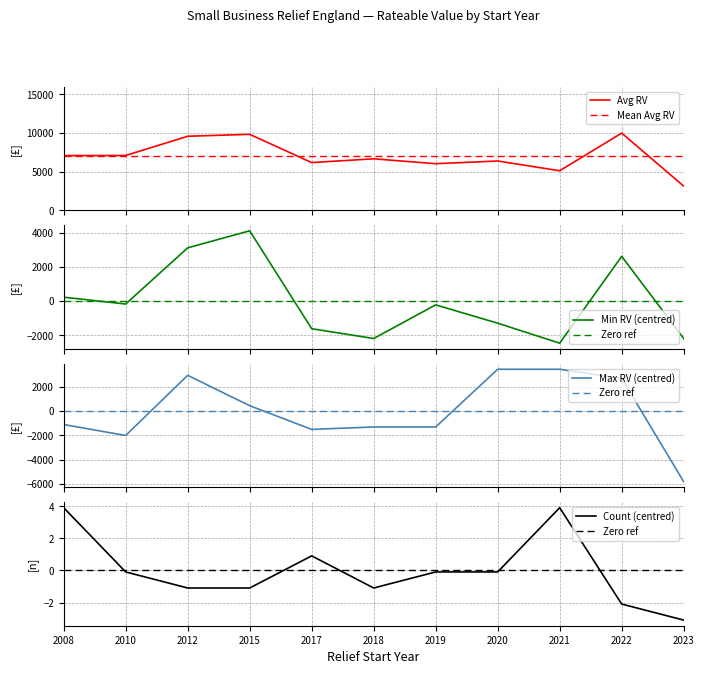

Reading right to left, extract all data points from this chart.

Avg RV: 3138.0	10000.0	5125.0	6386.0	6037.0	6669.0	6183.0	9838.0	9589.0	7100.0	7089.0
Mean Avg RV: 7014.0	7014.0	7014.0	7014.0	7014.0	7014.0	7014.0	7014.0	7014.0	7014.0	7014.0
Min RV (centred): -2190.9	2634.1	-2465.9	-1290.9	-215.9	-2190.9	-1615.9	4134.1	3134.1	-165.9	234.1
Zero ref: 0.0	0.0	0.0	0.0	0.0	0.0	0.0	0.0	0.0	0.0	0.0
Max RV (centred): -5800.0	2700.0	3450.0	3450.0	-1300.0	-1300.0	-1500.0	450.0	2950.0	-2000.0	-1100.0
Count (centred): -3.1	-2.1	3.9	-0.1	-0.1	-1.1	0.9	-1.1	-1.1	-0.1	3.9